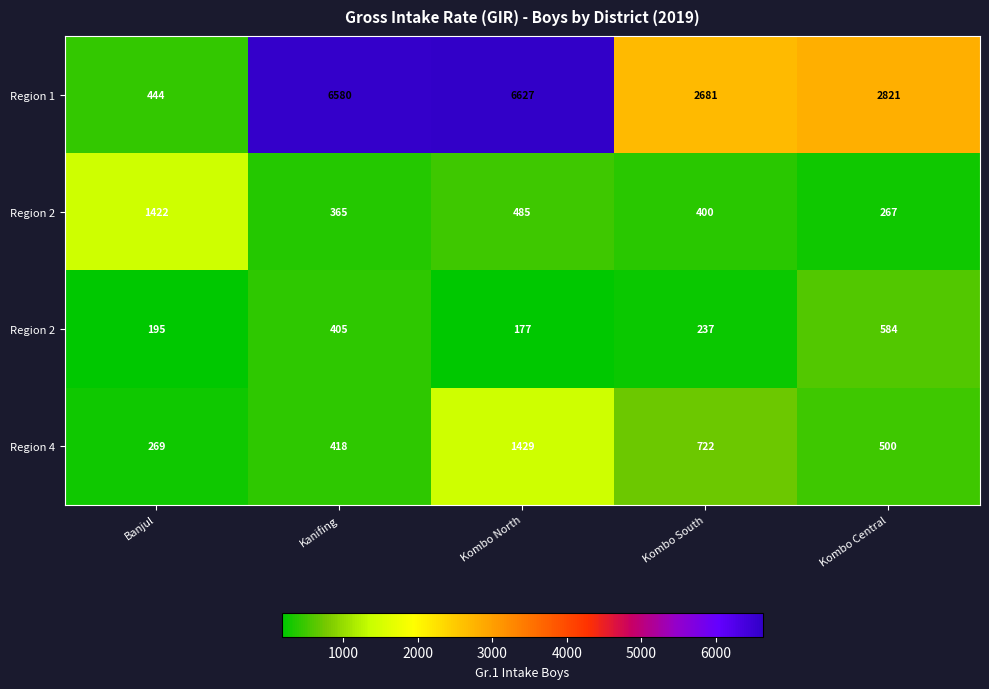

Count the number of categories in the chart.

5